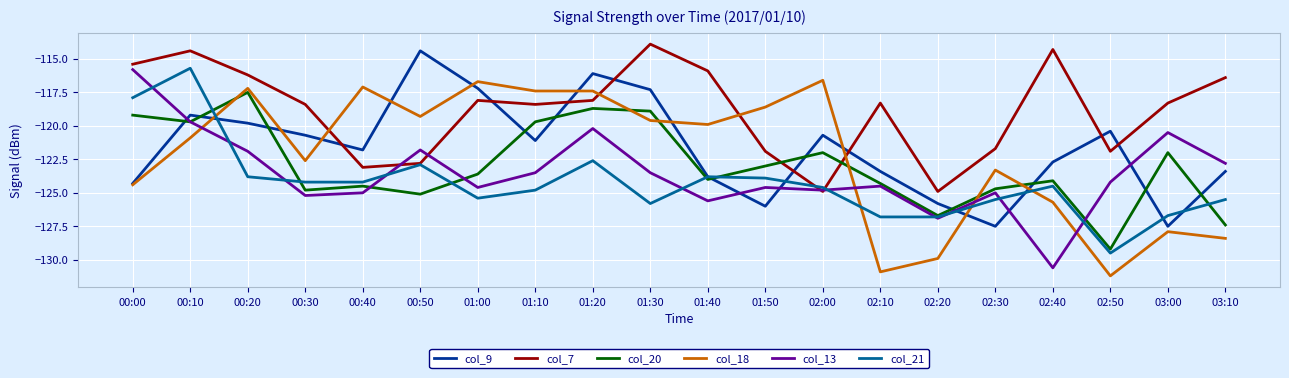

True or false: col_18 and col_20 cross at least once.

True